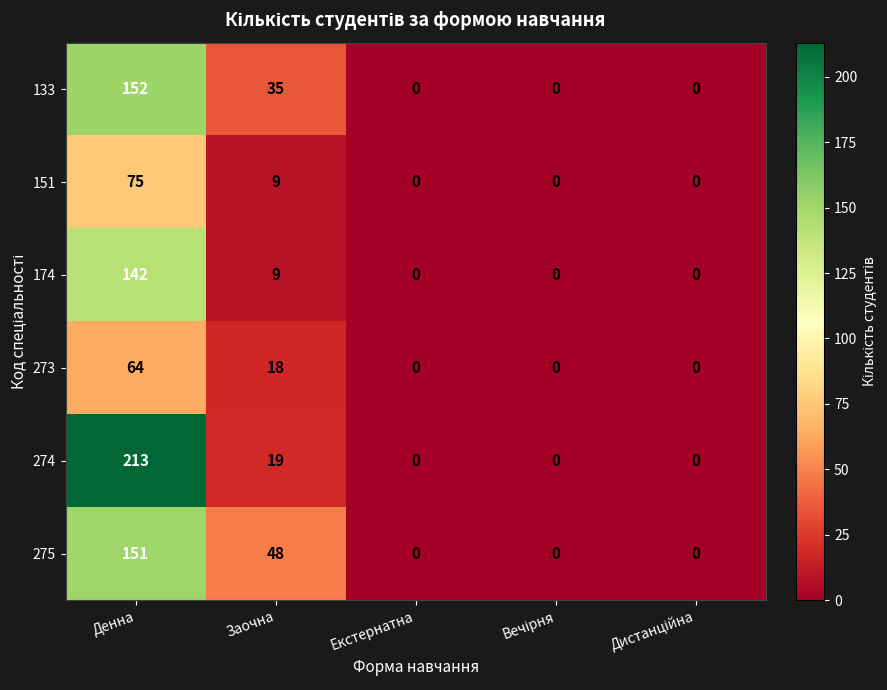

What is the maximum value for 133?

152